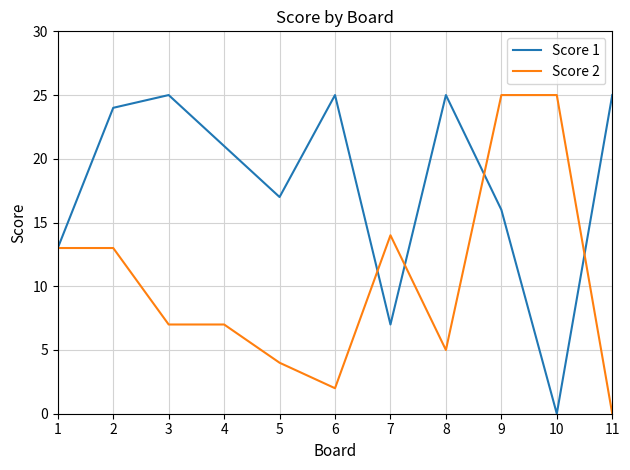

How many interior local peaks does the Score 1 series have?

3